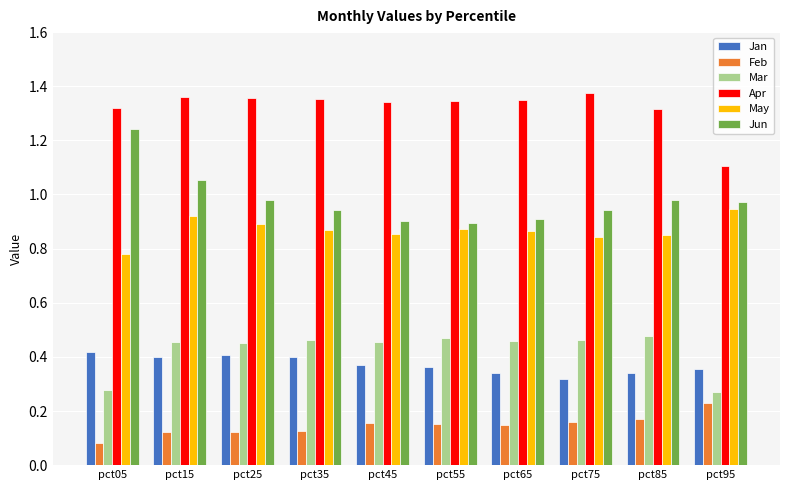

The value of Jan at pct65 is 0.1. True or false?

False